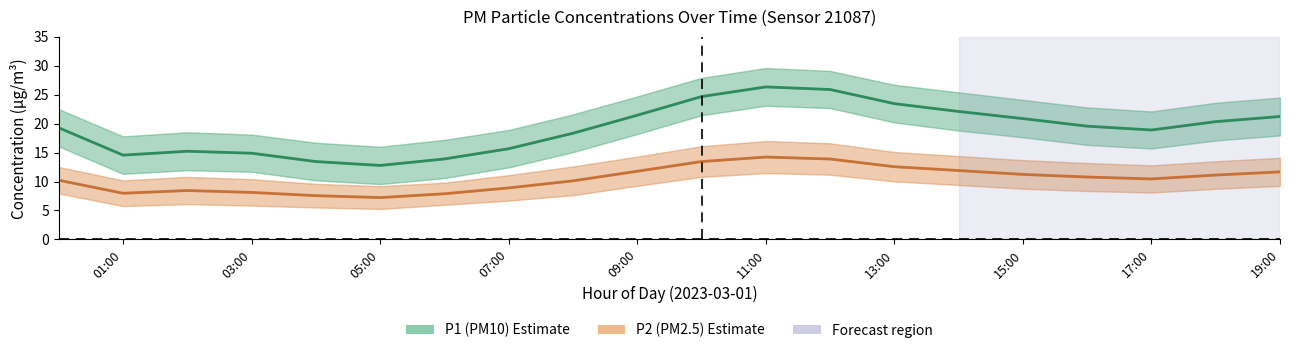

Is the value of P2 (PM2.5) at 18 greater than the value of P1 (PM10) at 17?

No